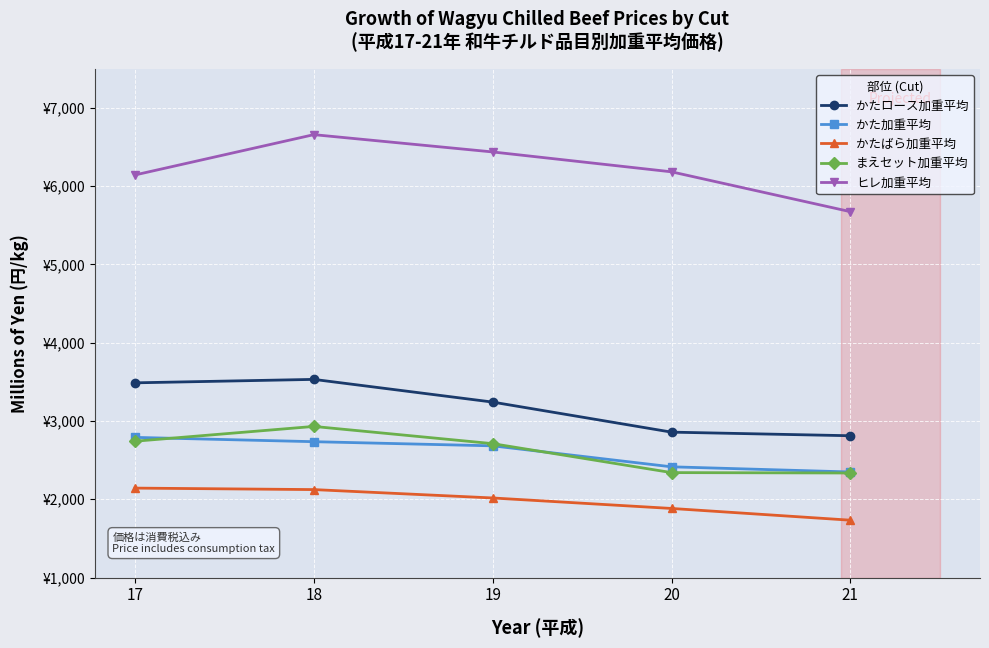

Rank the categories by かた加重平均 value from lowest to highest.

21, 20, 19, 18, 17